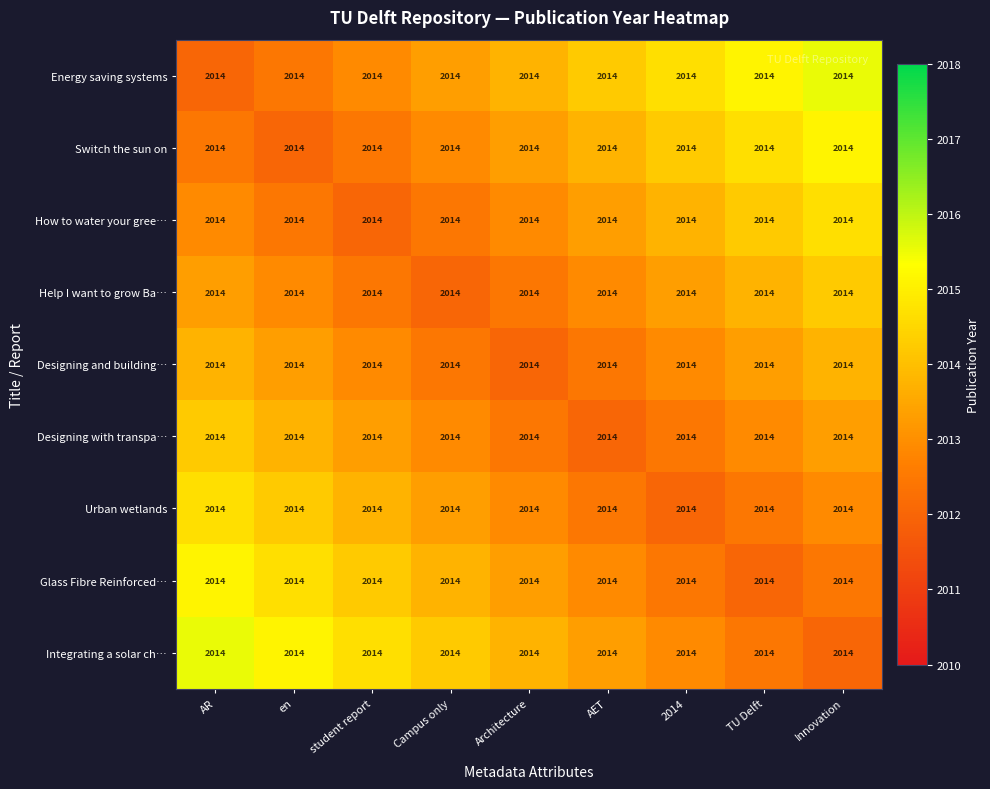

Which series has the largest total across all categories?

Energy saving systems